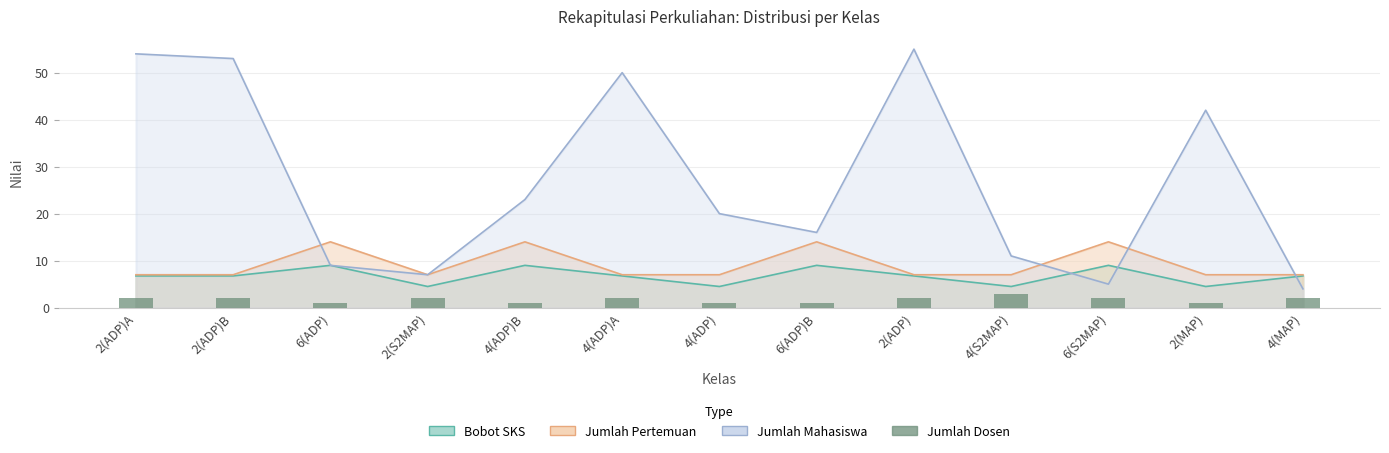

At which label does the data first exceed 2?

4(S2MAP)